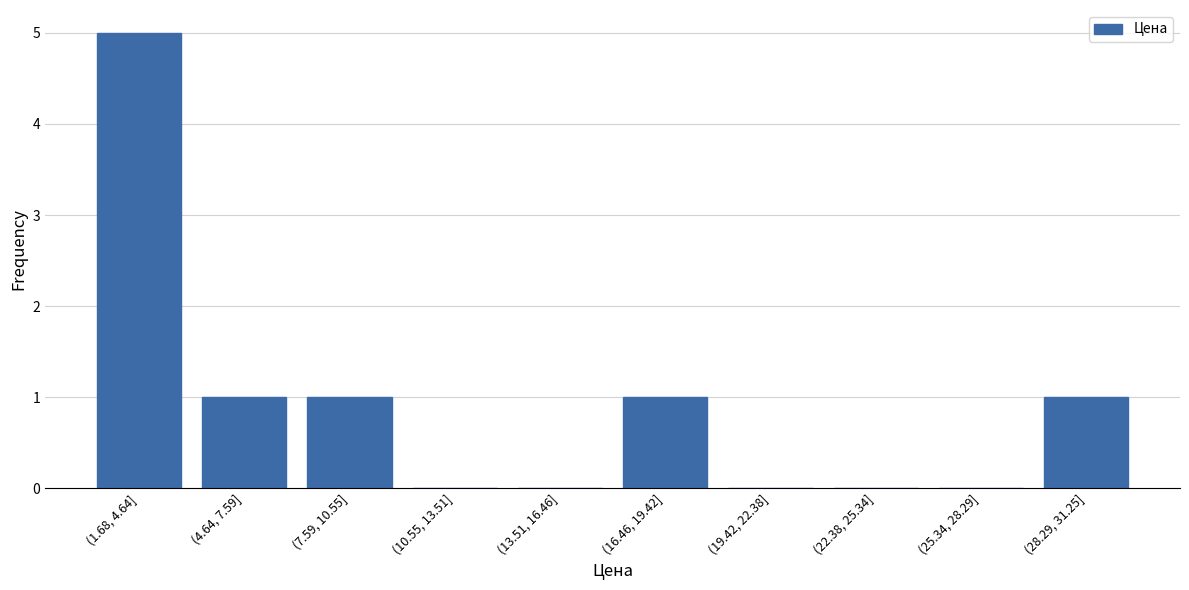

Reading left to right, extract all data points from this chart.

(1.68, 4.64]=5	(4.64, 7.59]=1	(7.59, 10.55]=1	(10.55, 13.51]=0	(13.51, 16.46]=0	(16.46, 19.42]=1	(19.42, 22.38]=0	(22.38, 25.34]=0	(25.34, 28.29]=0	(28.29, 31.25]=1